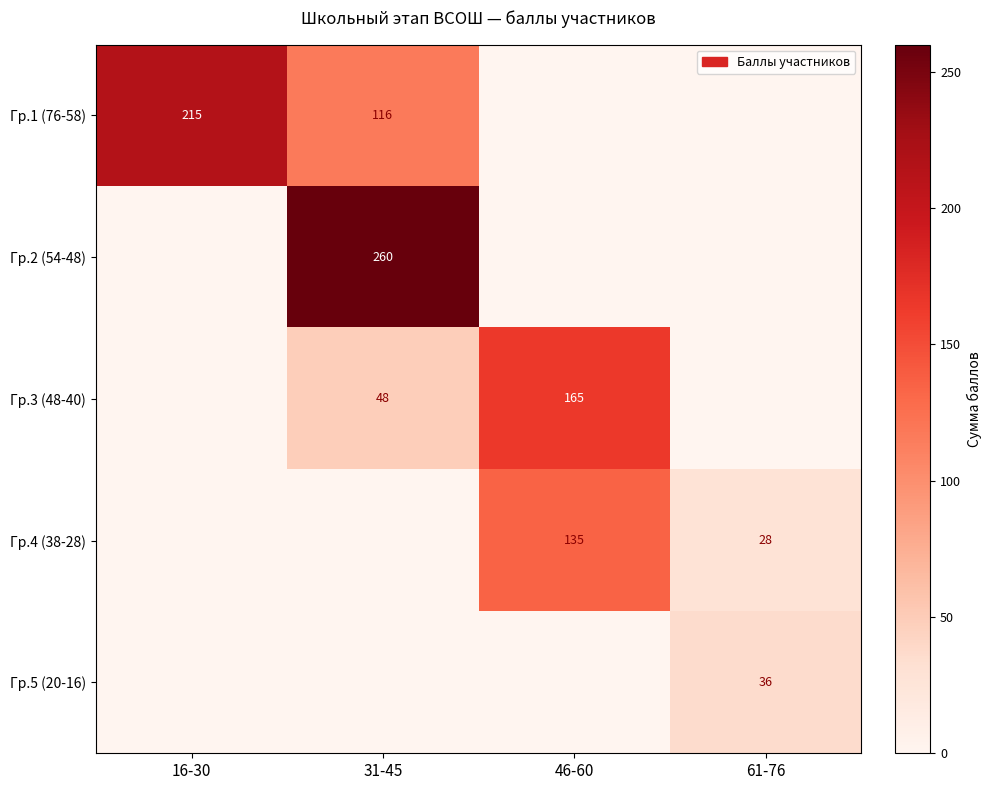

The Гр.5 (20-16) series shows 36 at 61-76. True or false?

True